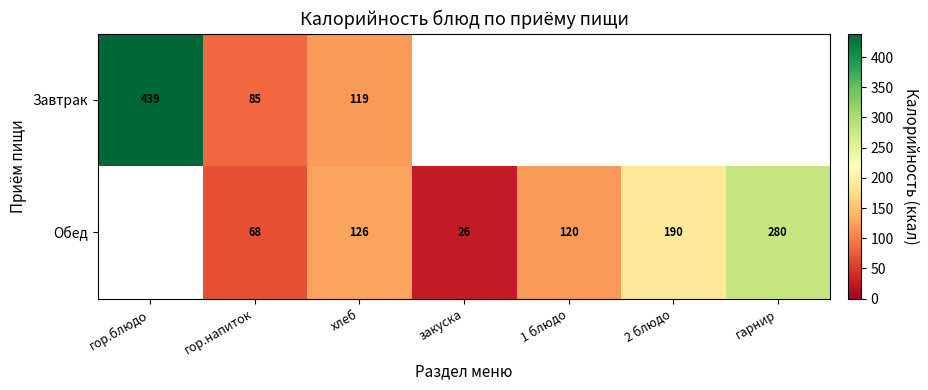

What is the sum of the Обед values at 2 блюдо and 1 блюдо?

310